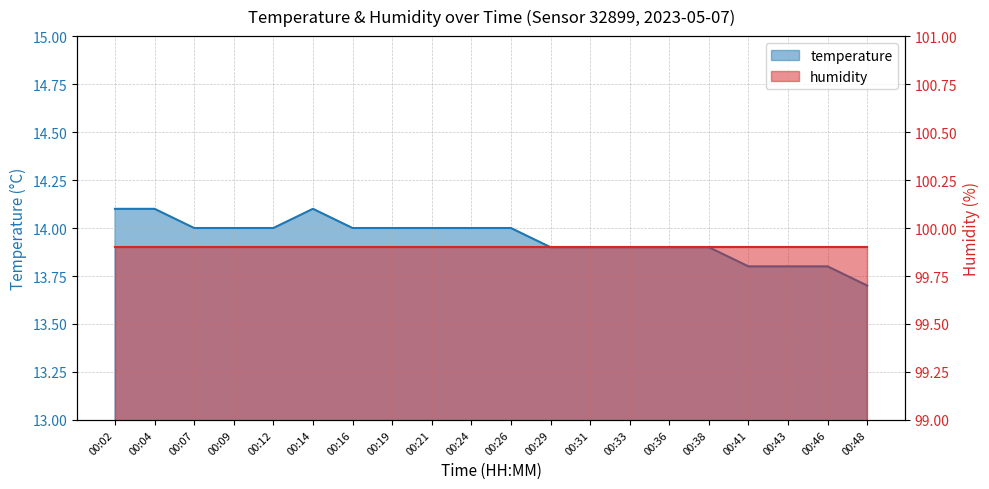

At which category does the data reach its first local peak?

00:14